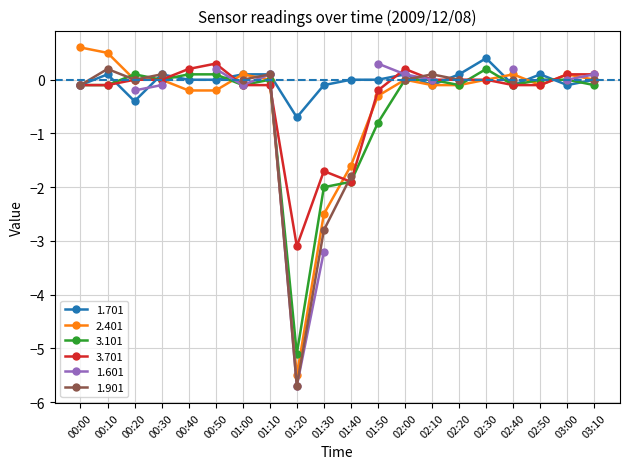

Where is the first local maximum for 3.701?

00:50